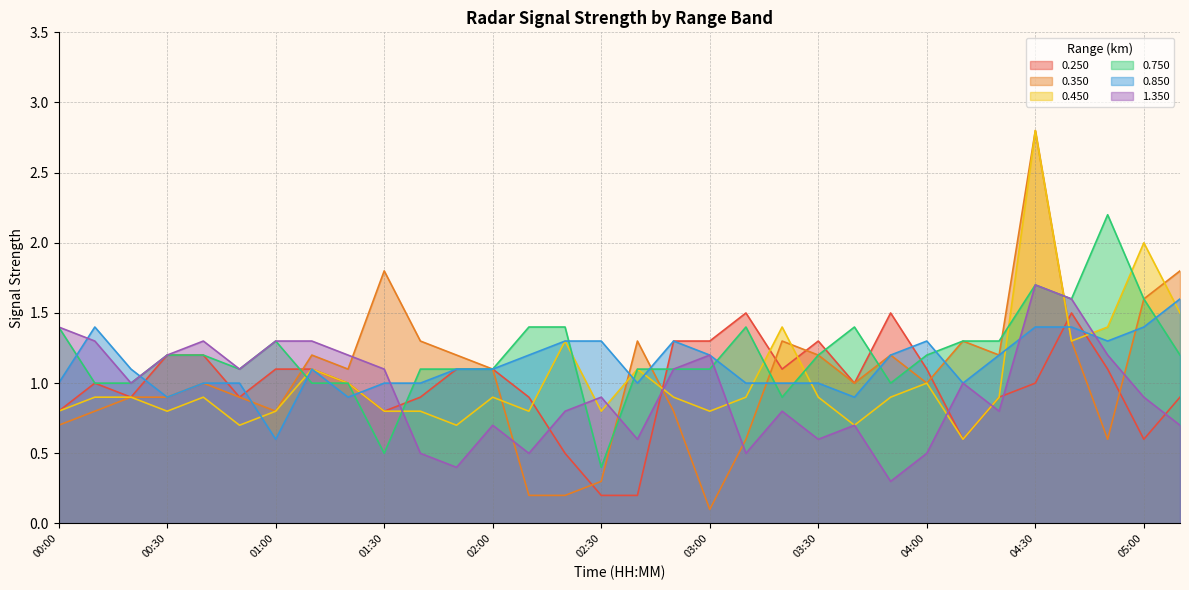

Where is the first local minimum for 0.850?

00:30